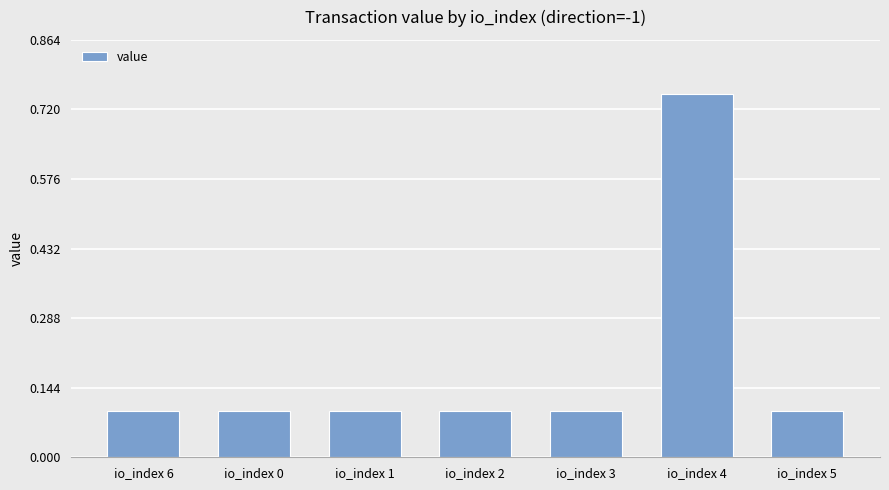

Which label corresponds to the largest value in the chart?

io_index 4